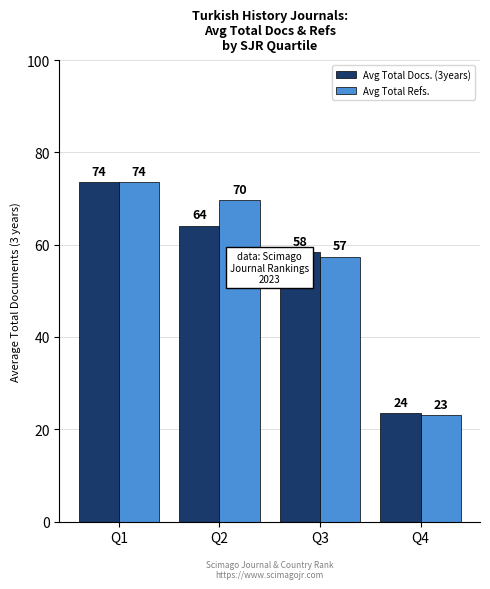

Does the chart contain any negative values?

No